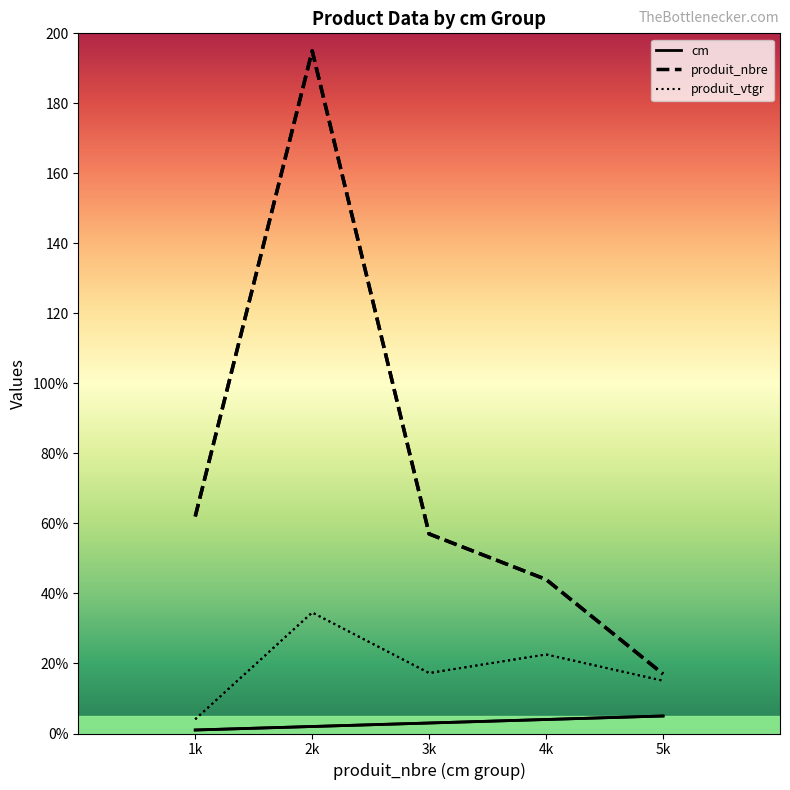

What is the difference between the second highest and minimum values in the produit_vtgr series?

18.5